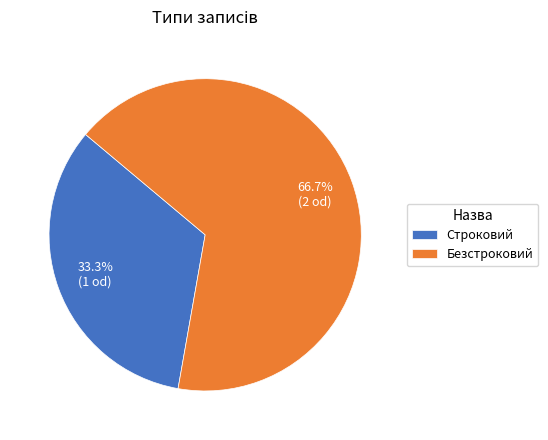

To the nearest percent, what is the difference between the largest and smallest slice percentages?

33%